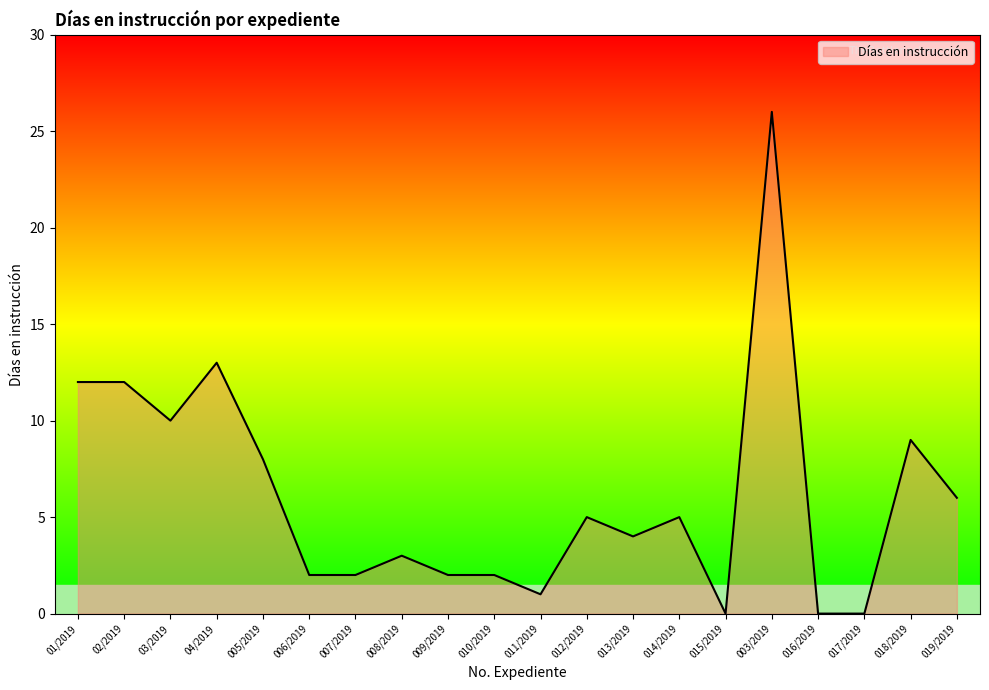

What position from the right is 011/2019?

10